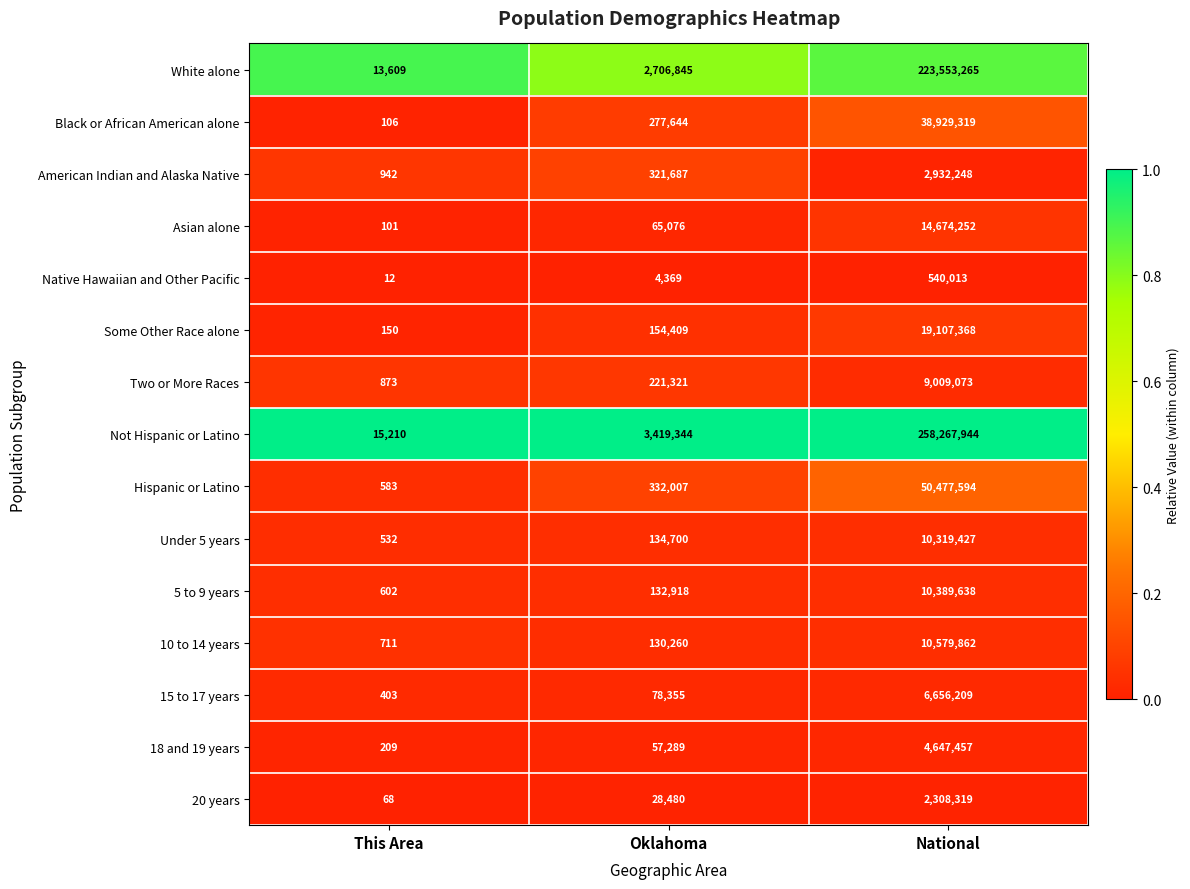

Which series changed the most between This Area and National?

Not Hispanic or Latino